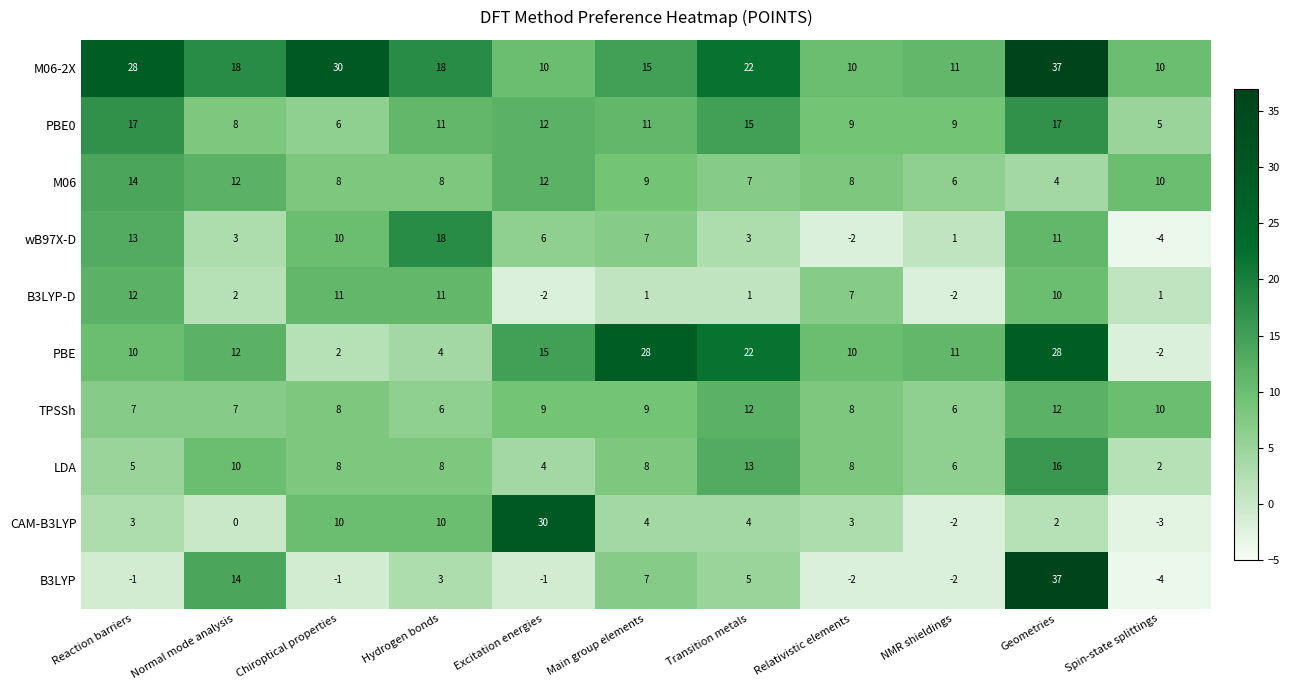

How many positive values does the B3LYP series have?

5